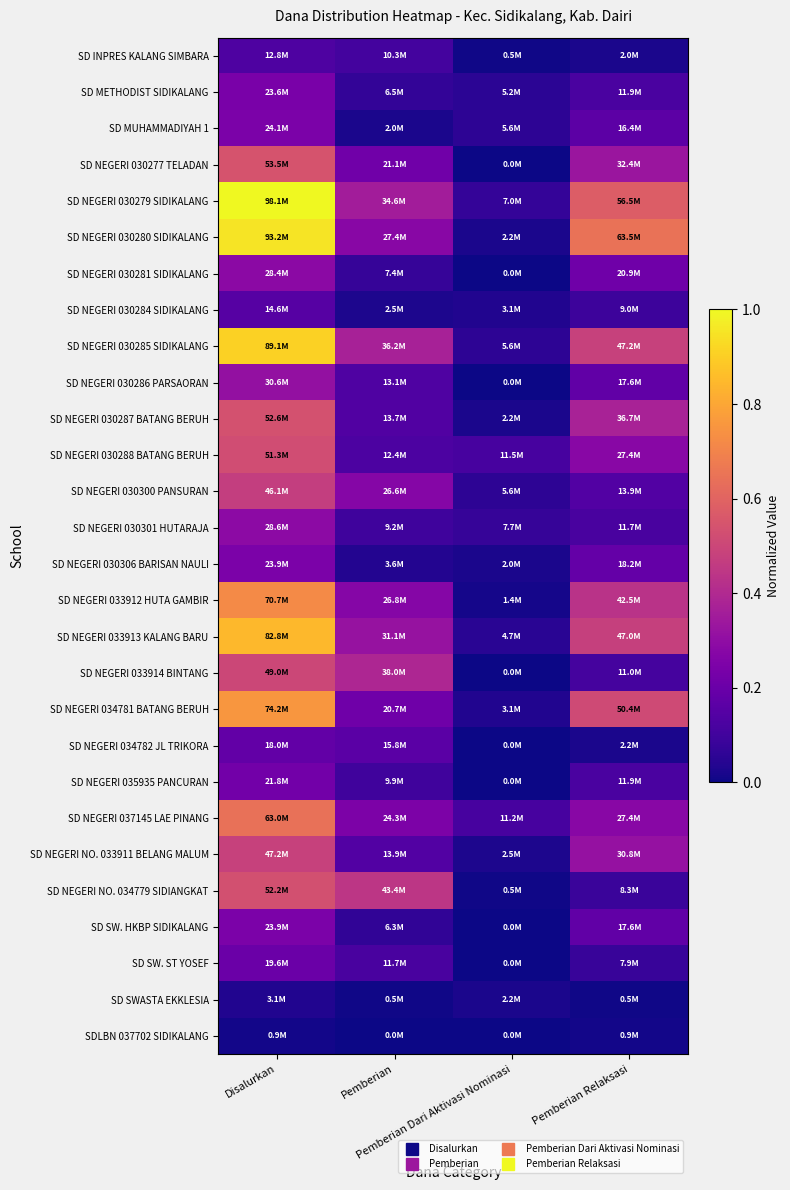

At which category is the sum across all series the highest?

Disalurkan